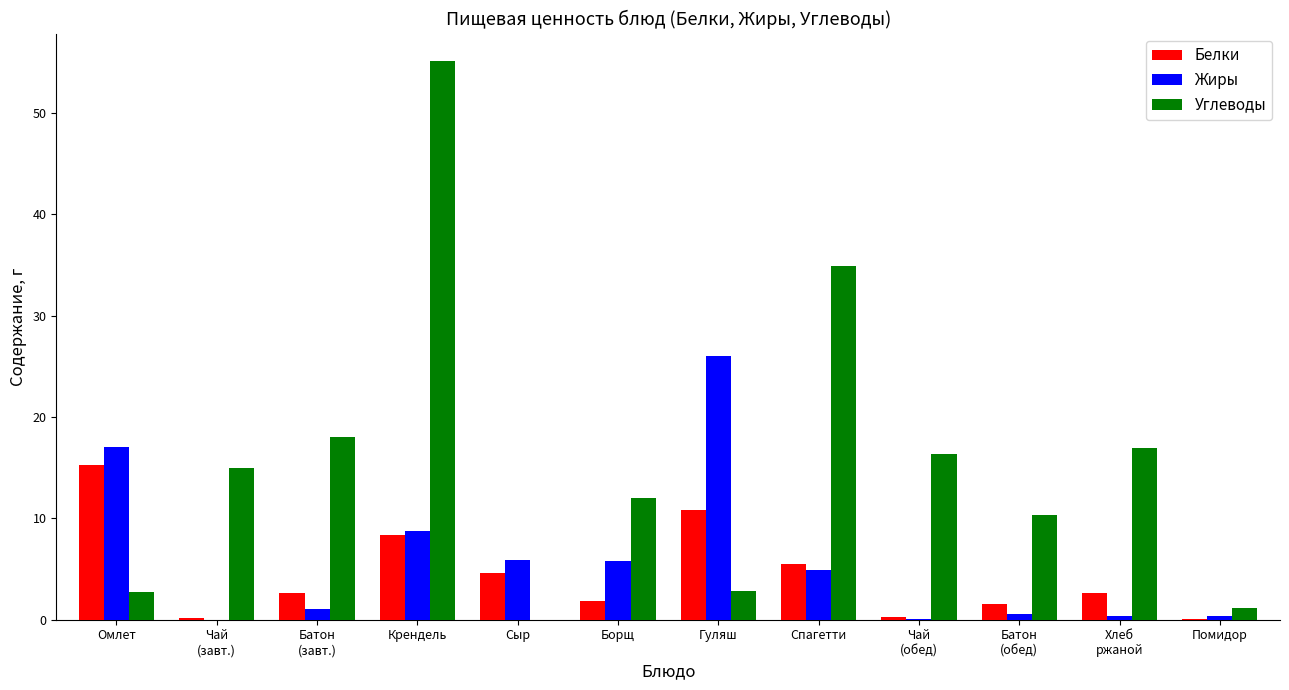

What are all the series names shown in the legend?

Белки, Жиры, Углеводы